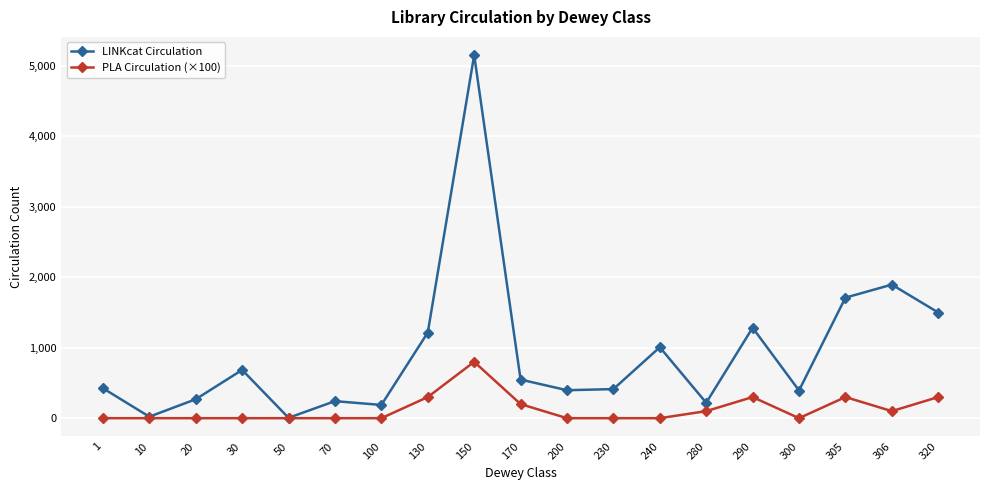

True or false: LINKcat Circulation has more than 2 points higher than both neighbors.

True